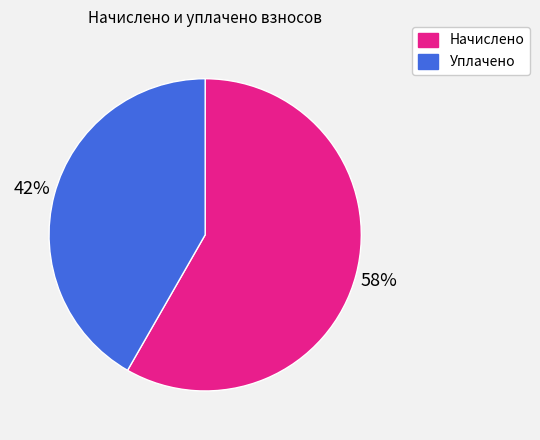

Does any single category account for the majority?

Yes